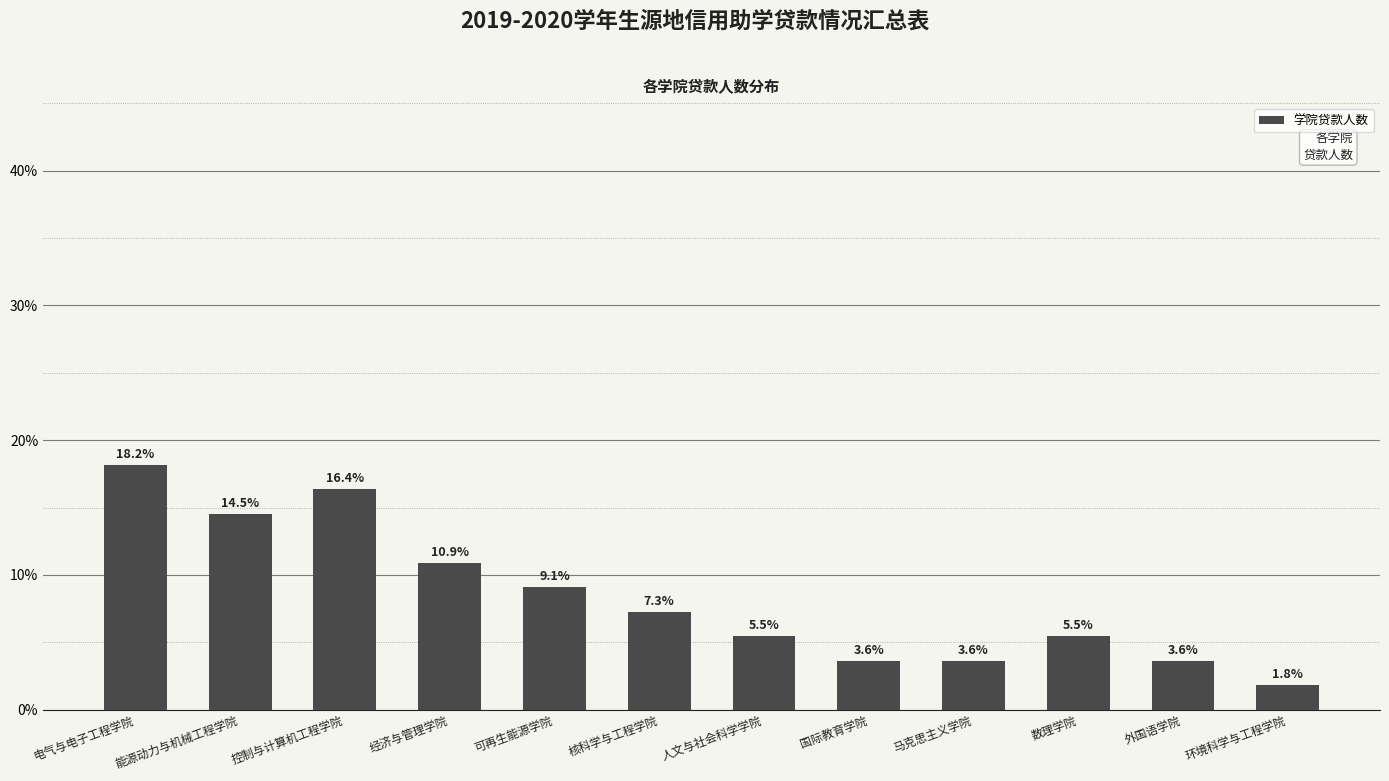

How many data points are less than 7?

6